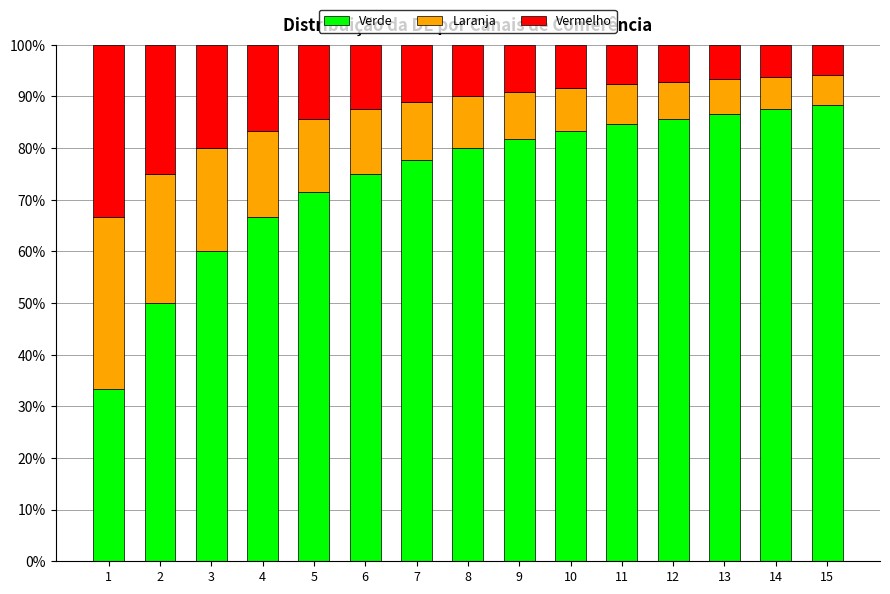

Is it true that Verde equals 20.1 at 8?

False